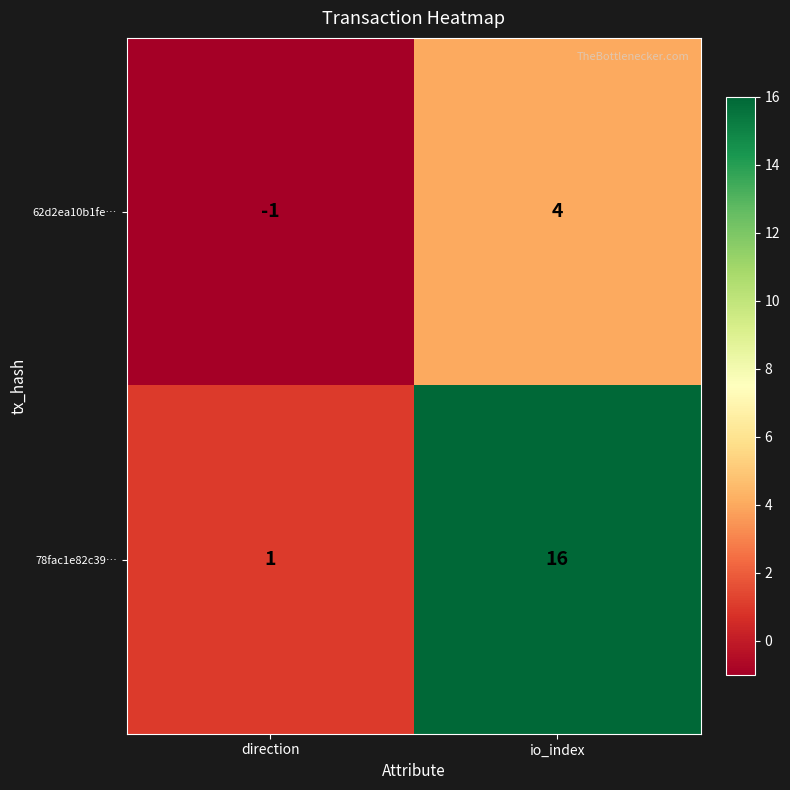

Reading left to right, extract all data points from this chart.

62d2ea10b1fe…: direction=-1	io_index=4
78fac1e82c39…: direction=1	io_index=16